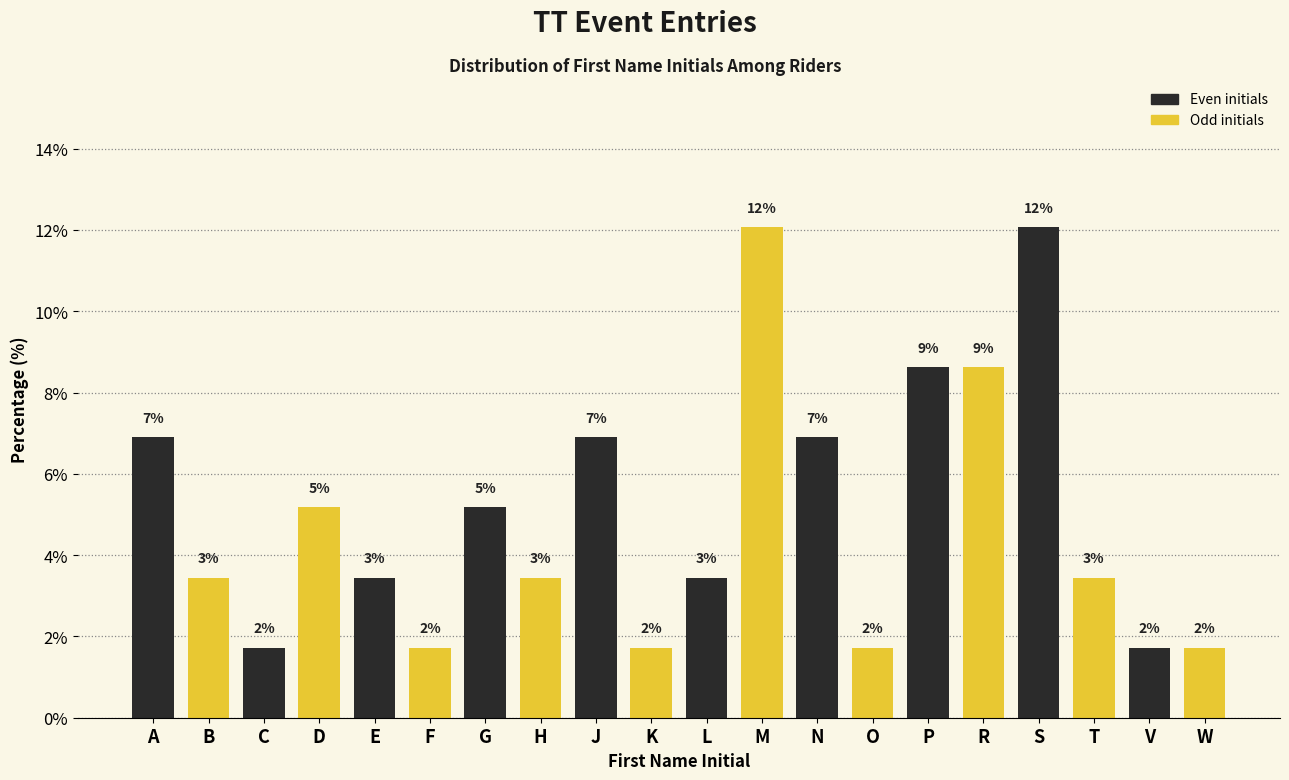

How many bars are there in total?

20